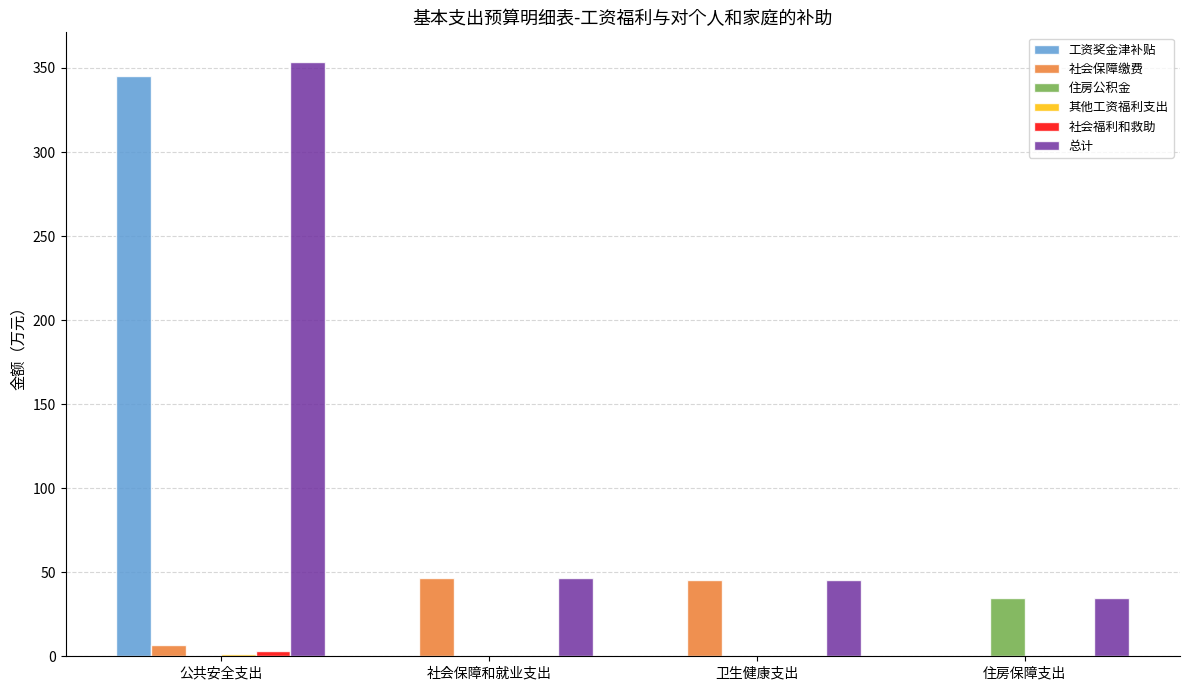

Is the value of 社会保障缴费 at 住房保障支出 greater than the value of 总计 at 公共安全支出?

No